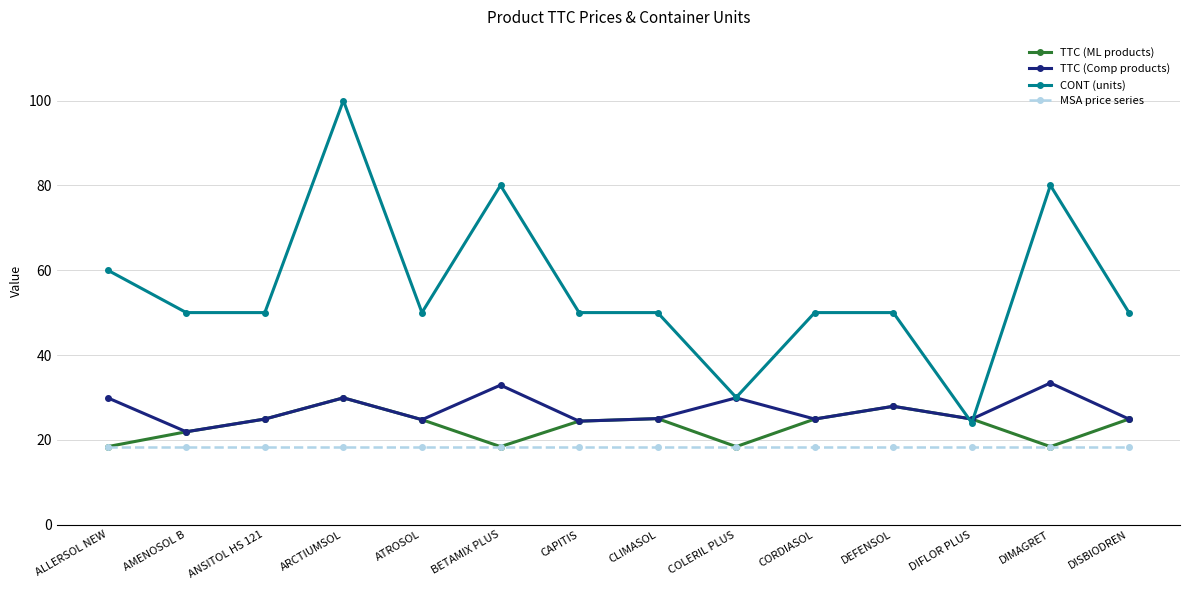

What is the value of the CONT (units) point at the 10th from the left?

50.0